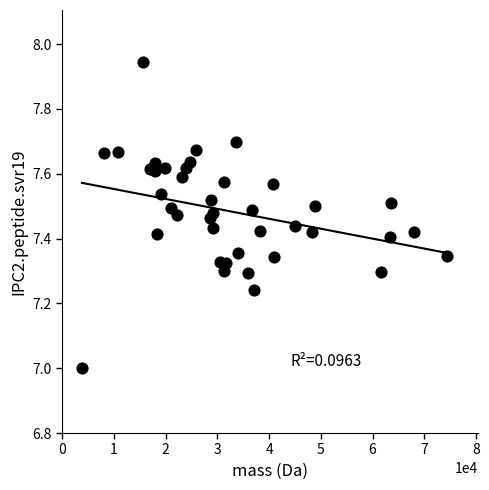

What is the range of Y values (max minus min)?

0.9